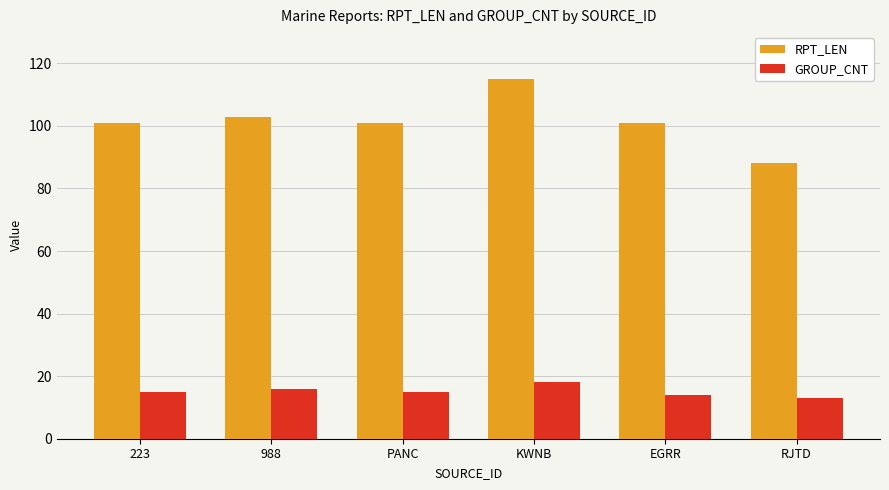

How many distinct data groups are displayed?

2